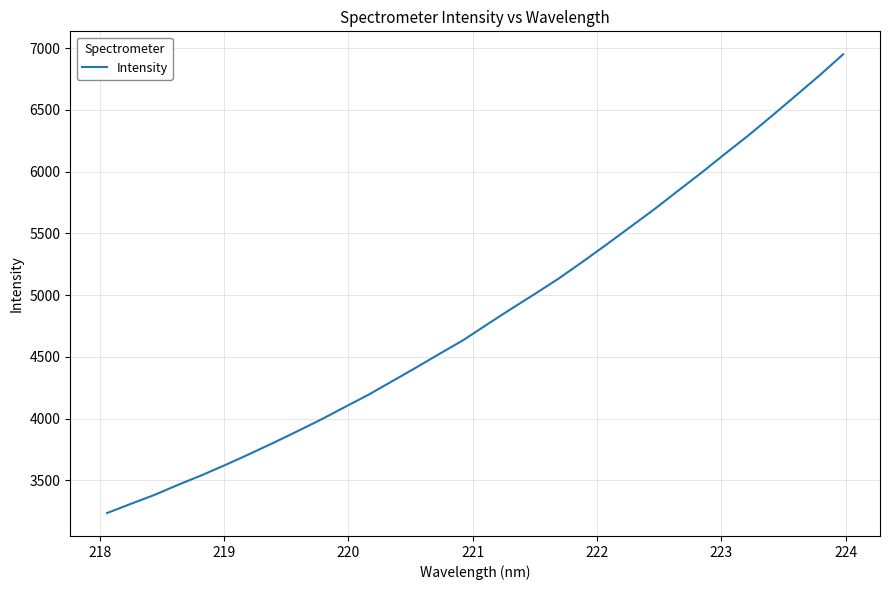

What is the greatest value displayed?

6950.9